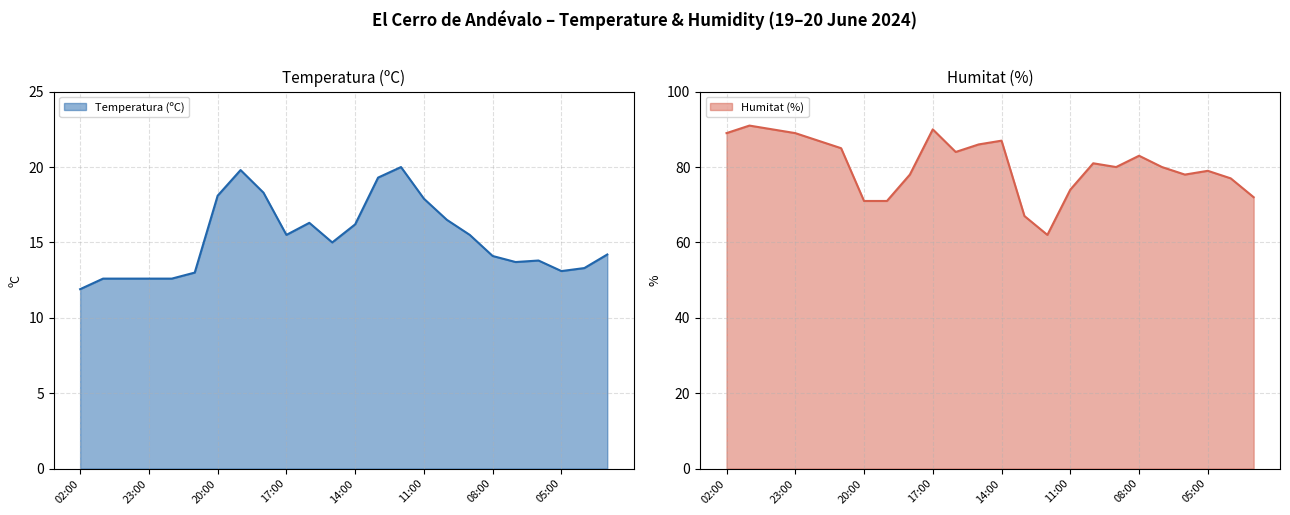

Between 20:00 and 13:00, which series saw the biggest shift?

Humitat (%)